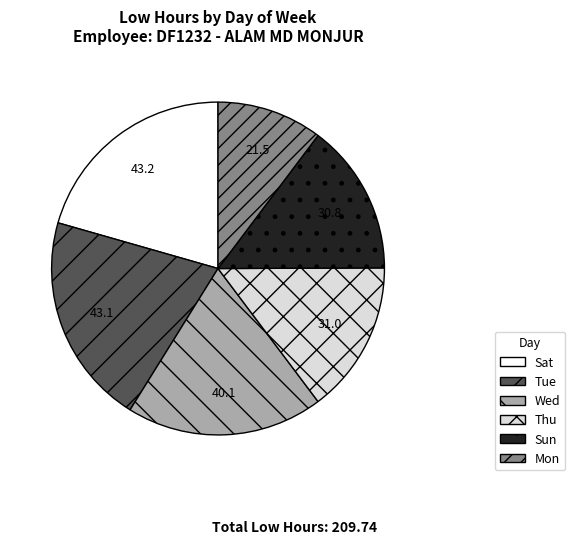

Does any single category account for the majority?

No